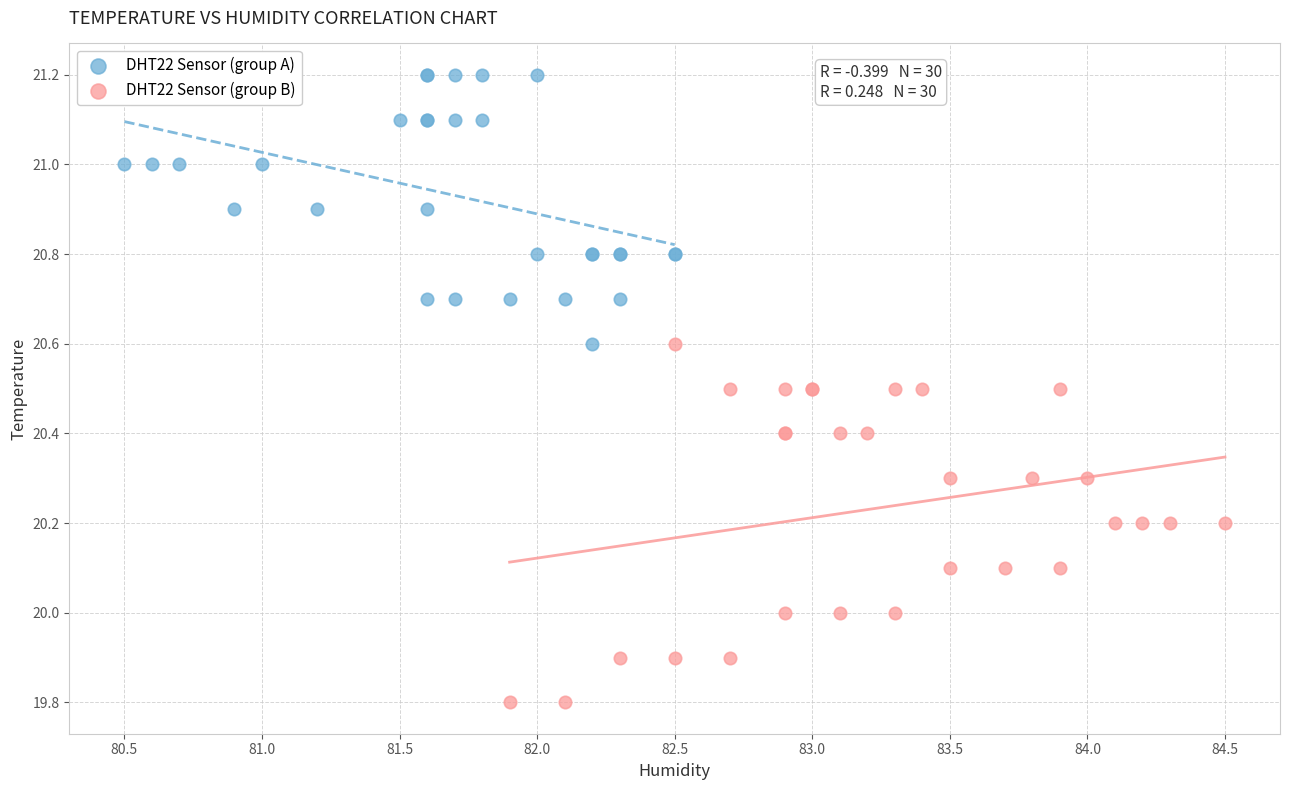

What are all the series names shown in the legend?

DHT22 Sensor (group A), DHT22 Sensor (group B)